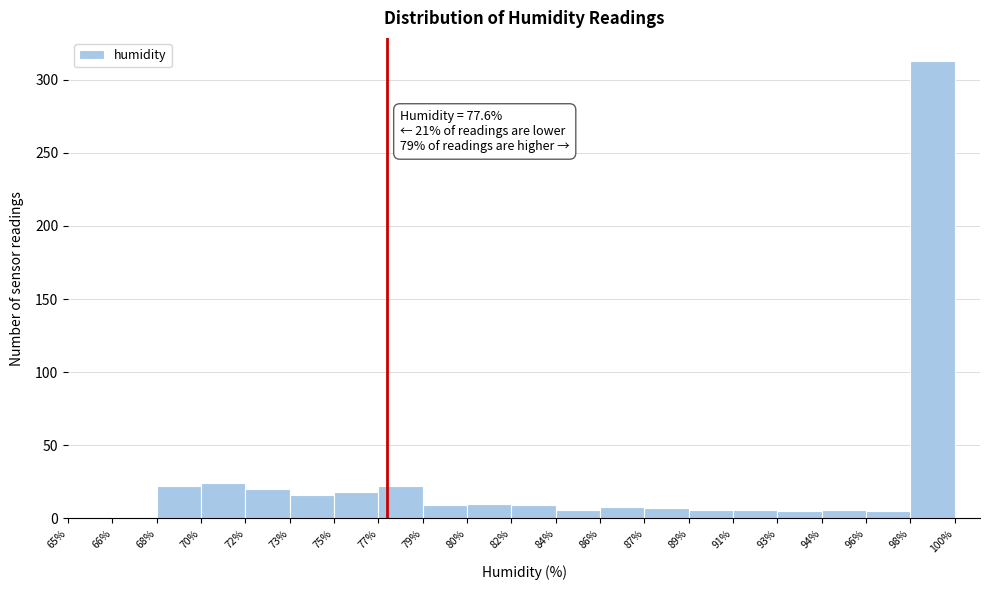

Which has a higher value, 86% or 65%?

86%